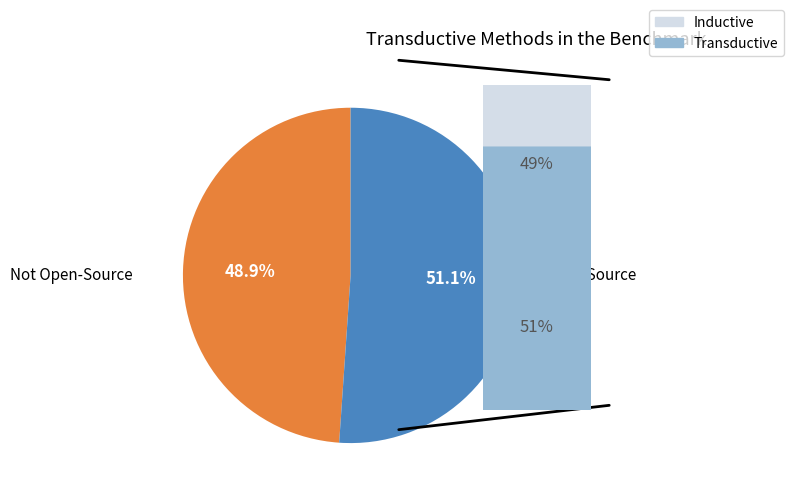

What percentage do Not Open-Source and Open-Source together represent?

100.0%